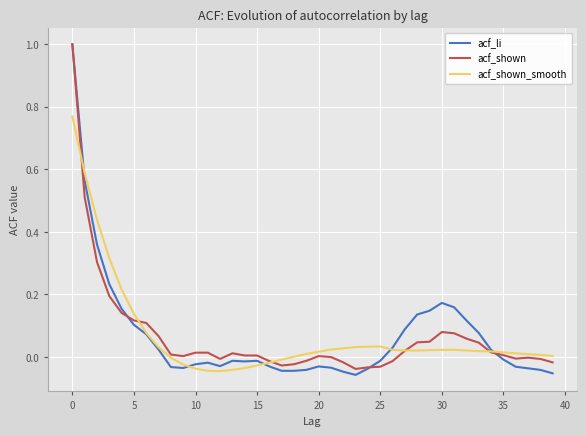

True or false: acf_shown and acf_shown_smooth cross at least once.

True